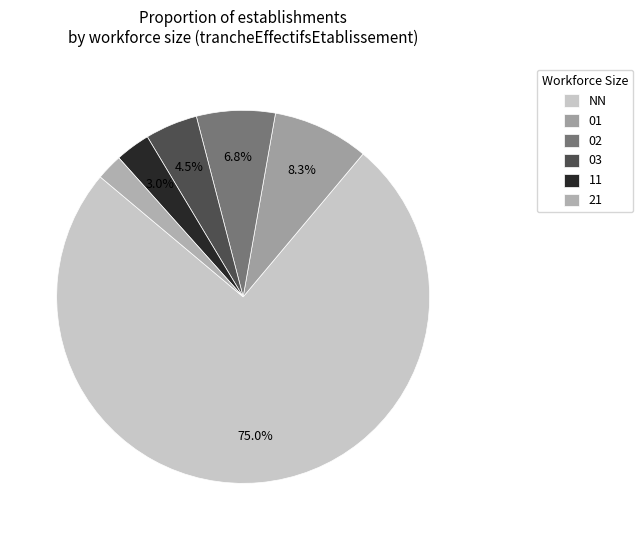

What is the largest slice in the pie chart?

NN